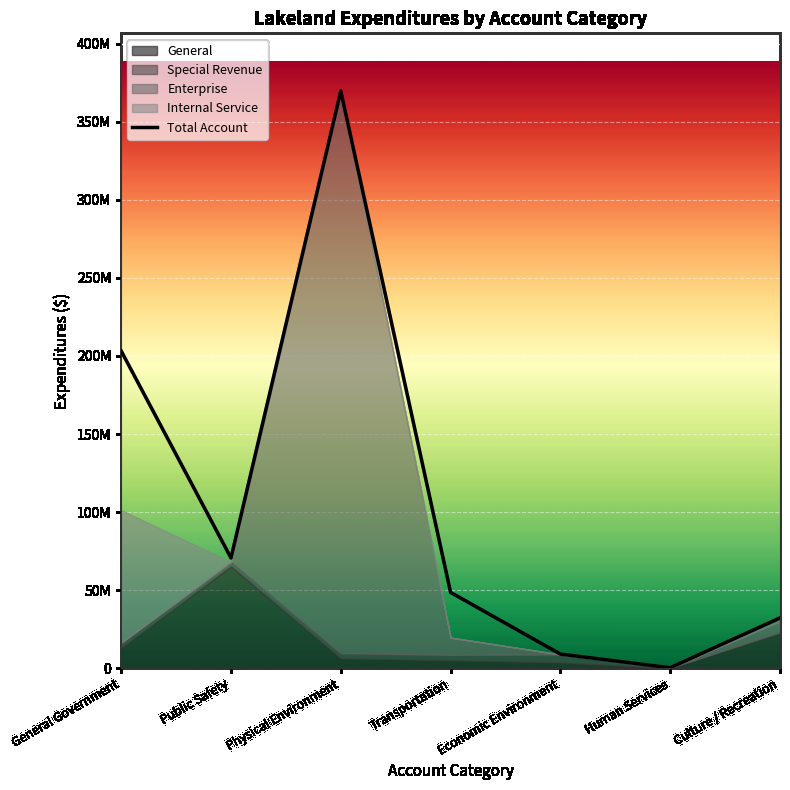

At which label does the data first exceed 48611763?

General Government